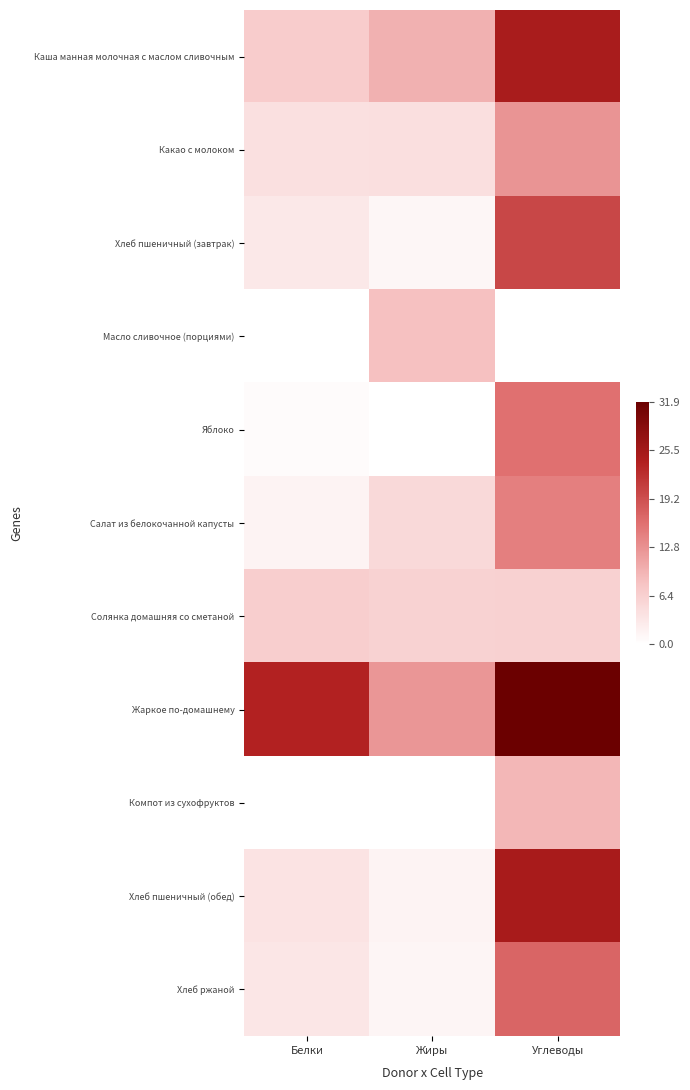

What is the total value across all series at Белки?

53.7